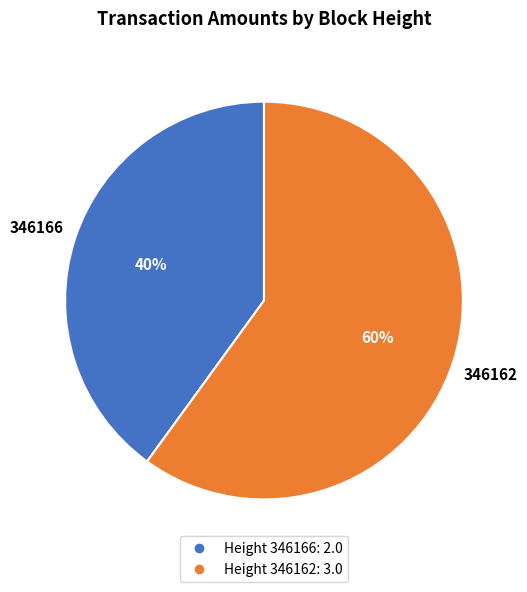

To the nearest percent, what is the average slice percentage?

50%